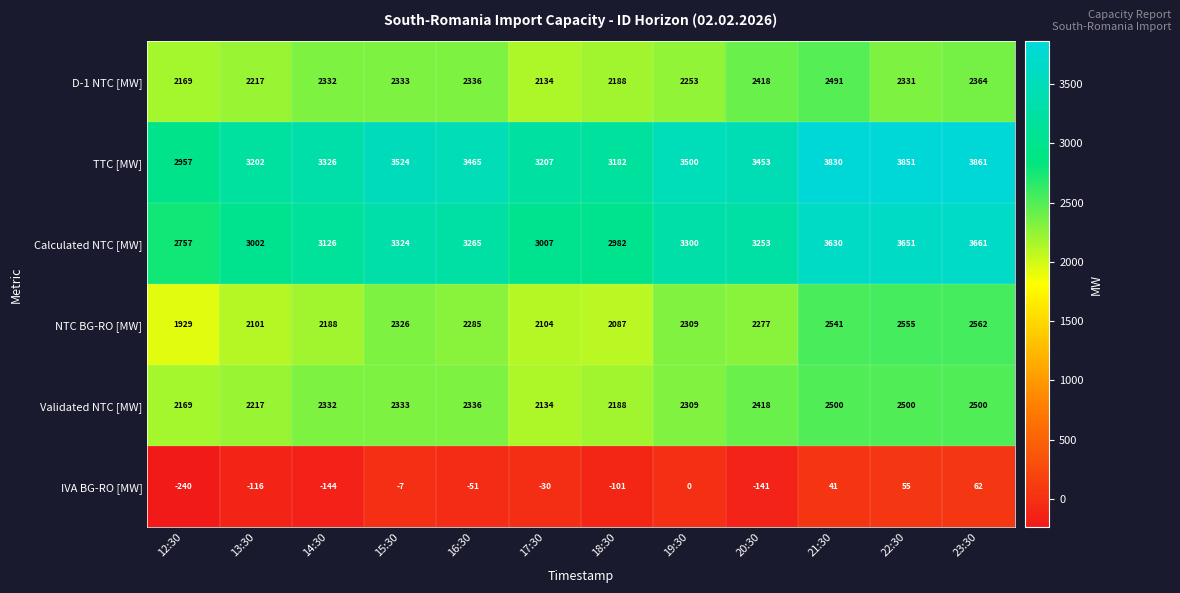

The Validated NTC [MW] series shows 3986 at 14:30. True or false?

False